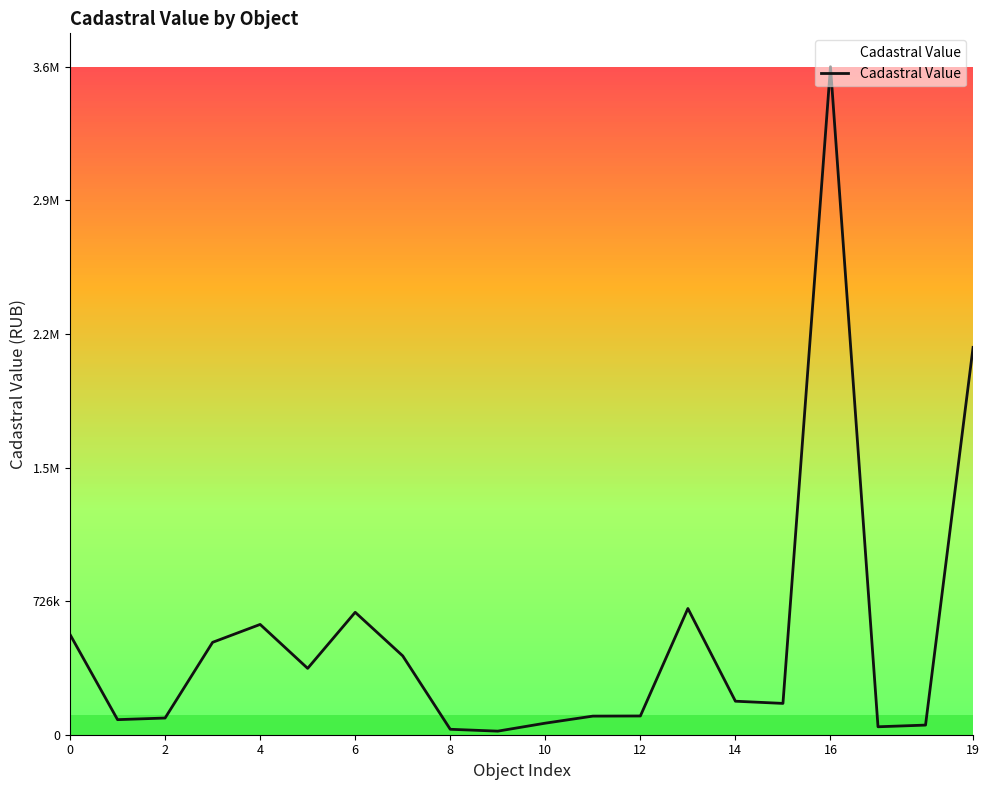

What is the difference between the maximum and second lowest values?

3602538.0